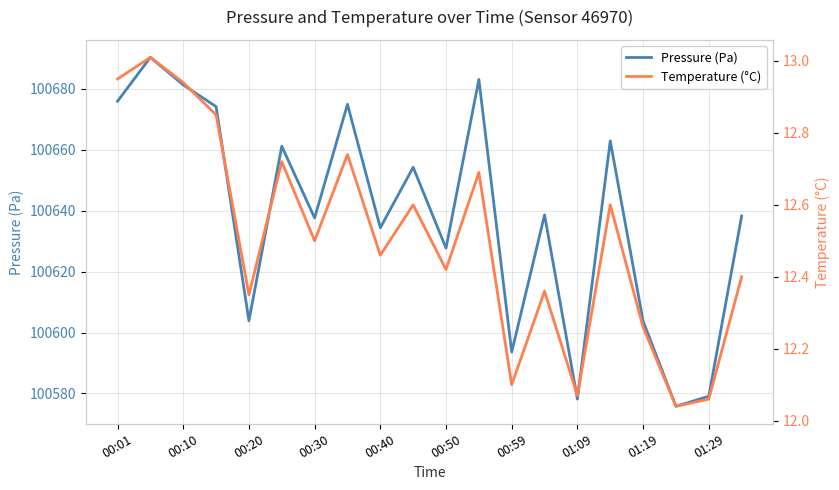

The value of Pressure (Pa) at 00:50 is 55705.4. True or false?

False